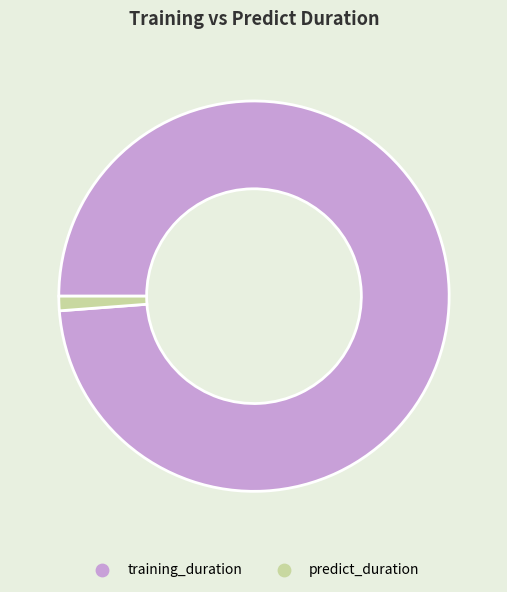

How many slices are in this pie chart?

2